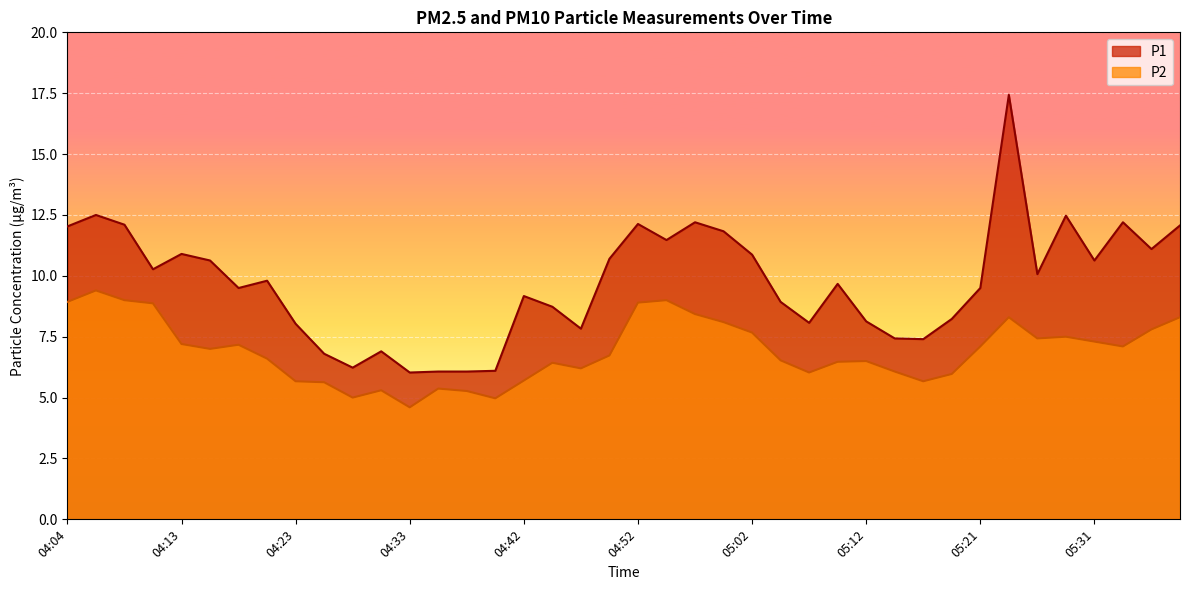

True or false: P2 and P1 intersect in this chart.

False